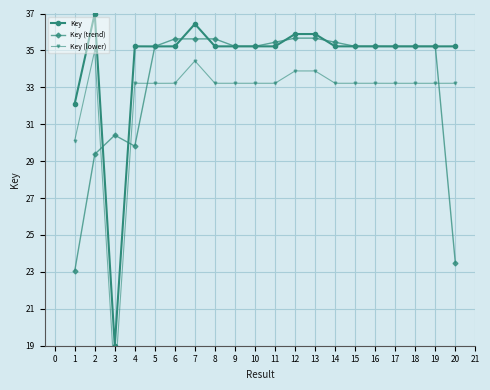

How many interior local valleys does the Key series have?

6